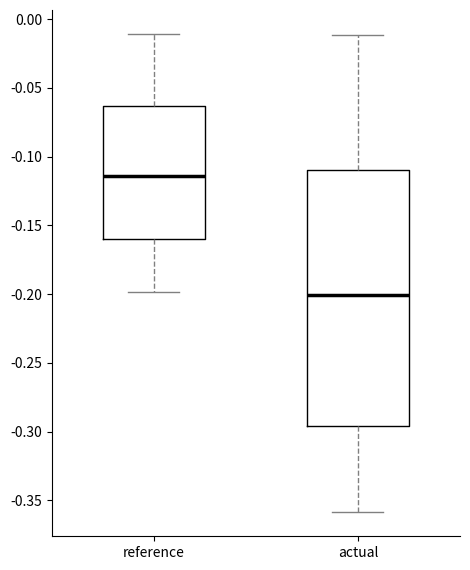

Where is the upper edge of the box for reference on the y-axis? The values are not printed on the chart, so give them approximately, as read against the axis.

-0.065